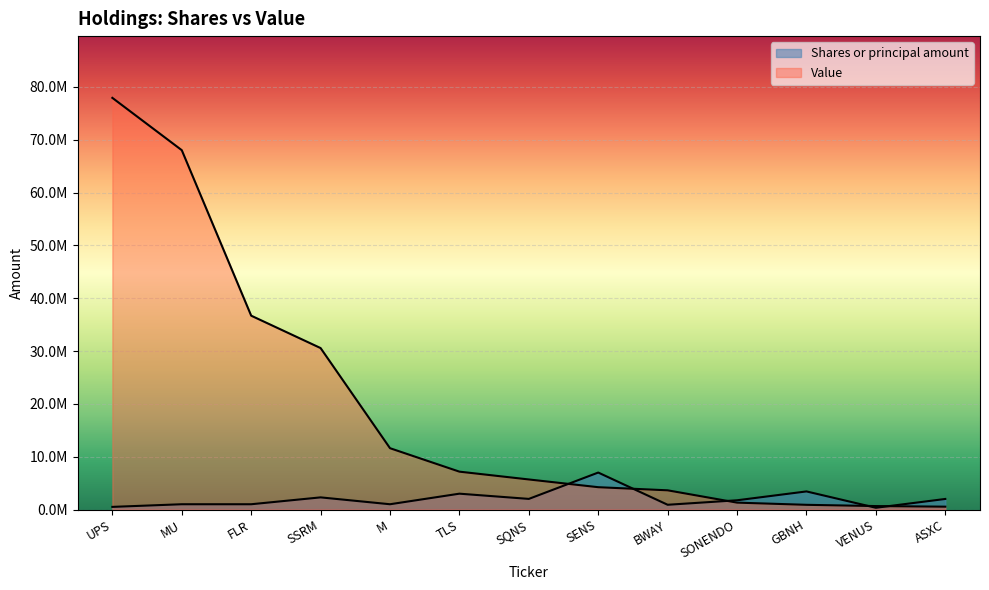

Where is the first local maximum for Shares or principal amount?

SSRM